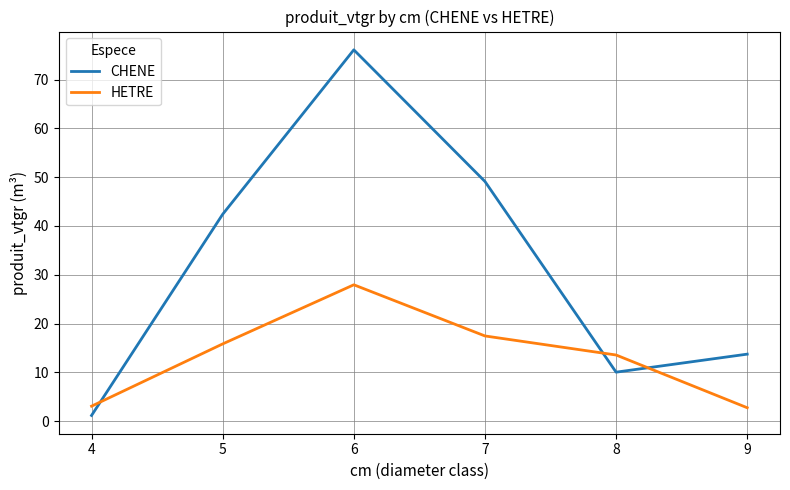

Is it true that HETRE equals 15.8 at 5?

True